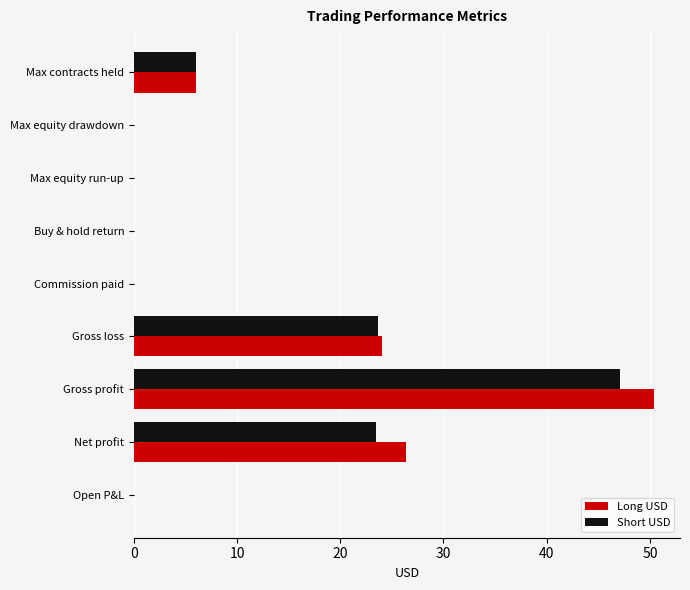

What is the sum of all Long USD values?

106.8